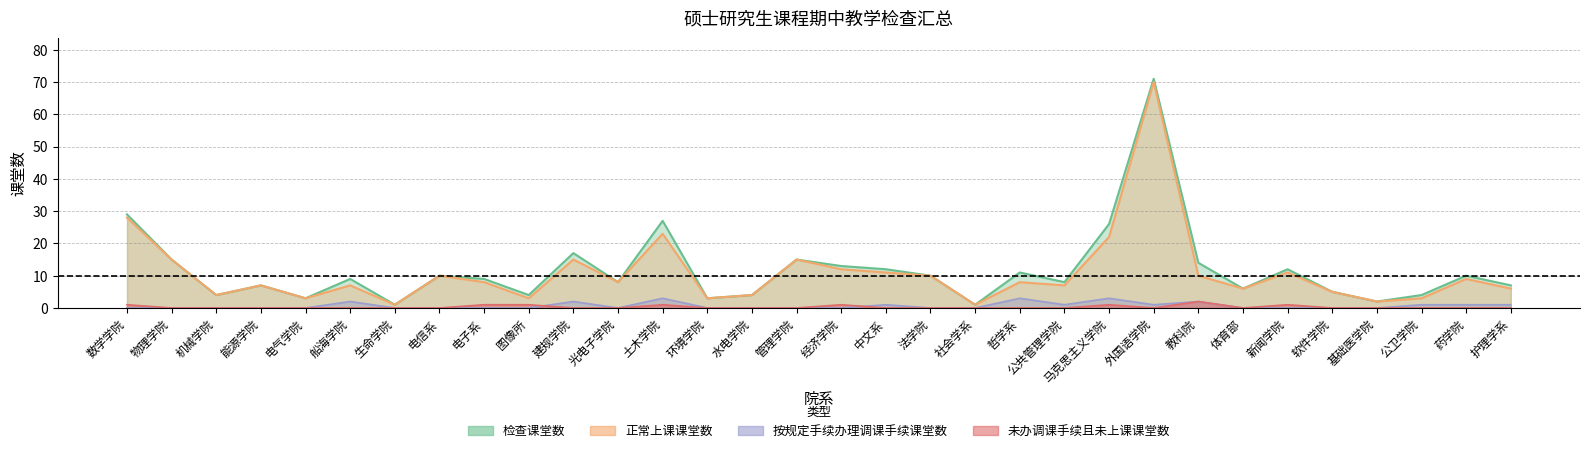

True or false: 未办调课手续且未上课课堂数 has a value of -1 at 药学院.

False